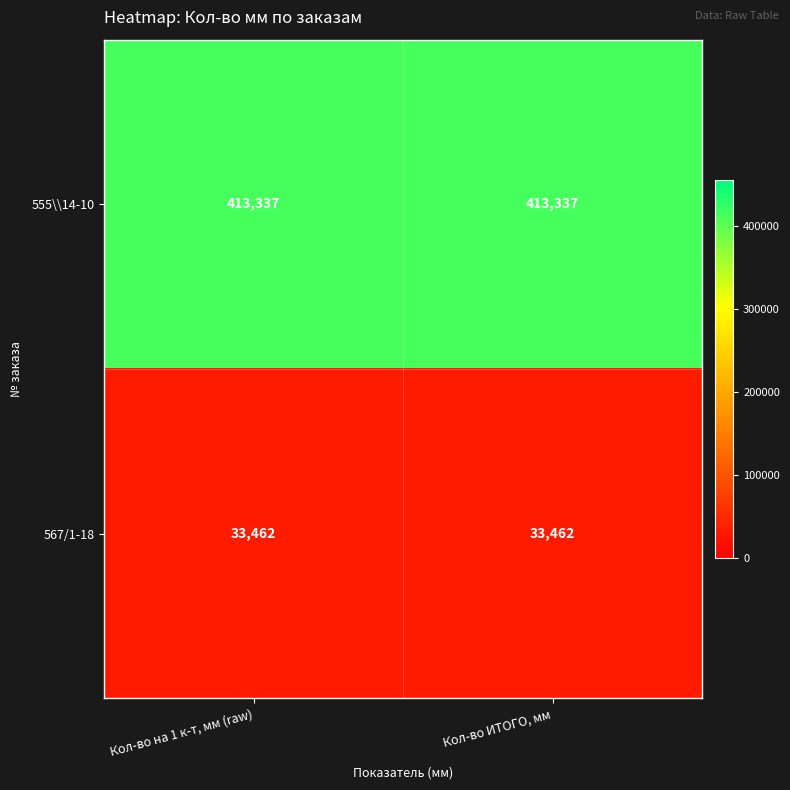

Rank the series by their maximum value, from highest to lowest.

555\\14-10, 567/1-18